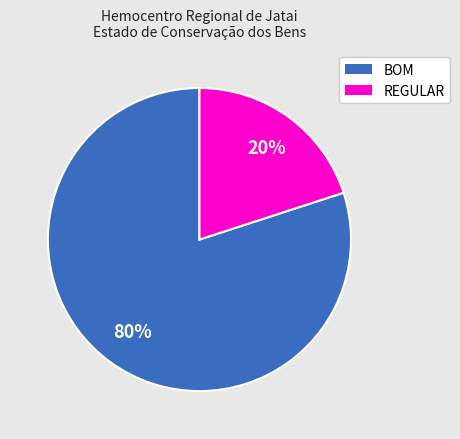

Rank the categories by value from highest to lowest.

BOM, REGULAR